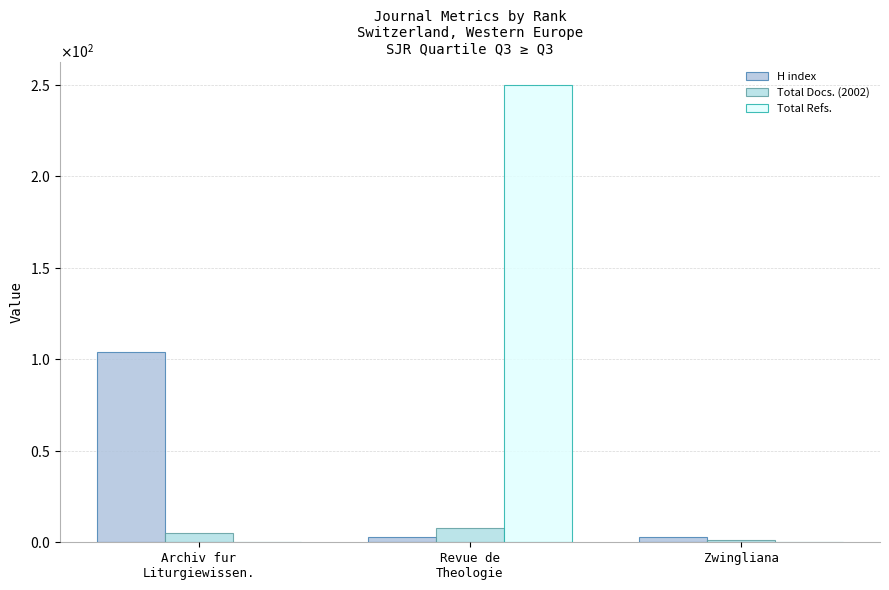

What is the maximum value shown in the chart?

250